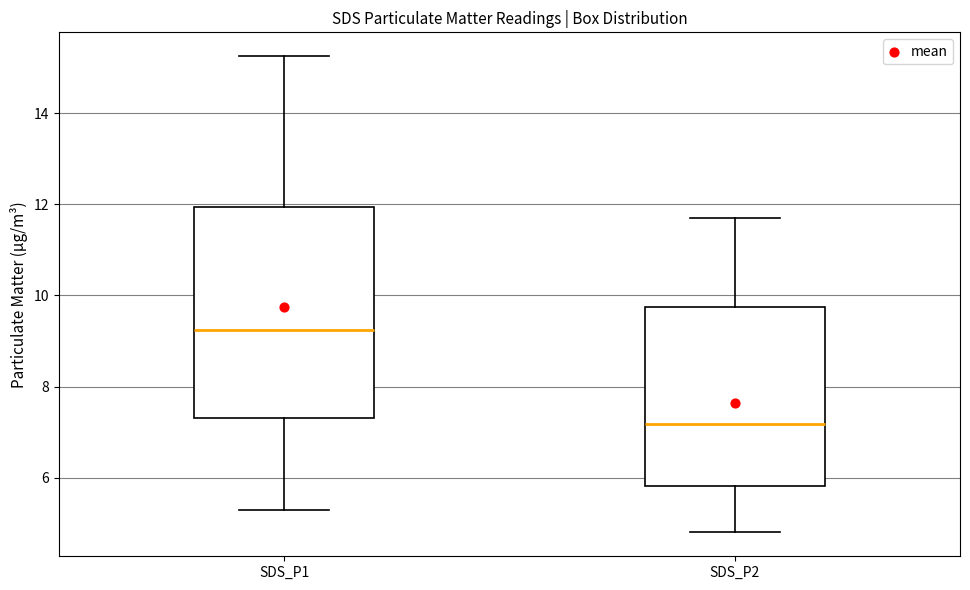

Reading left to right, read every box against the y-axis: the position of its median line, the range the box covers, and the ends of its whiskers. The values are not printed on the chart, so give them approximately, as read against the axis.

SDS_P1: median 9.2, box 7.4 to 12.0, whiskers 5.4 to 15.2
SDS_P2: median 7.2, box 5.8 to 9.8, whiskers 4.8 to 11.8